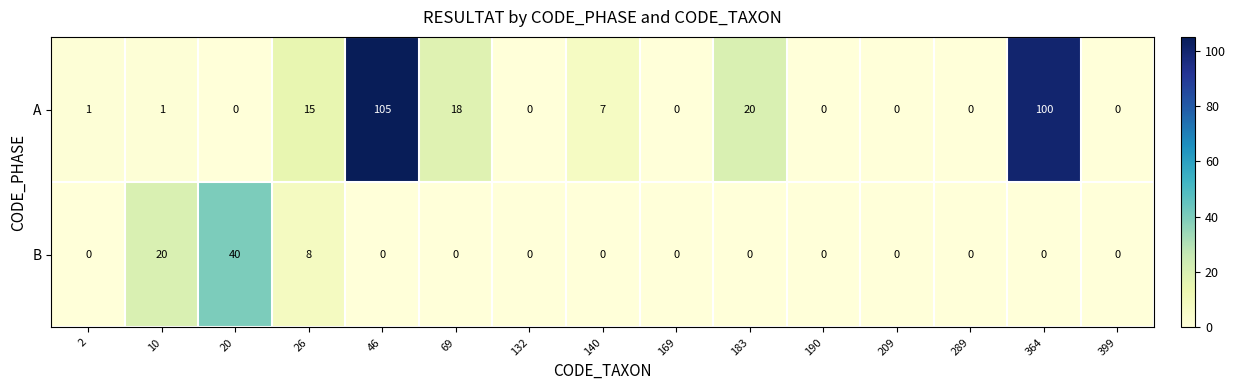

List the series in order of their overall mean, lowest first.

B, A